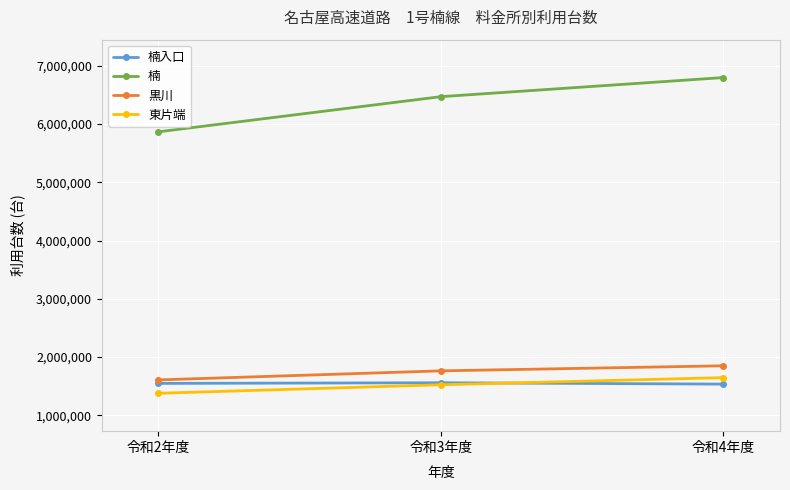

Which category has the lowest value in the 黒川 series?

令和2年度